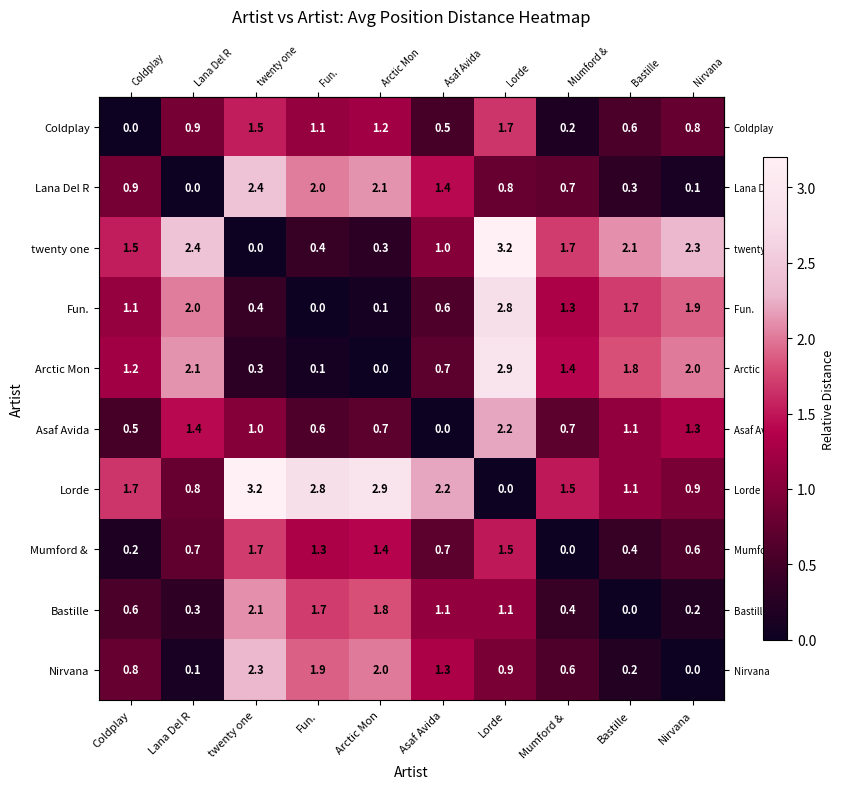

What is the sum of all Fun. values?

11.9